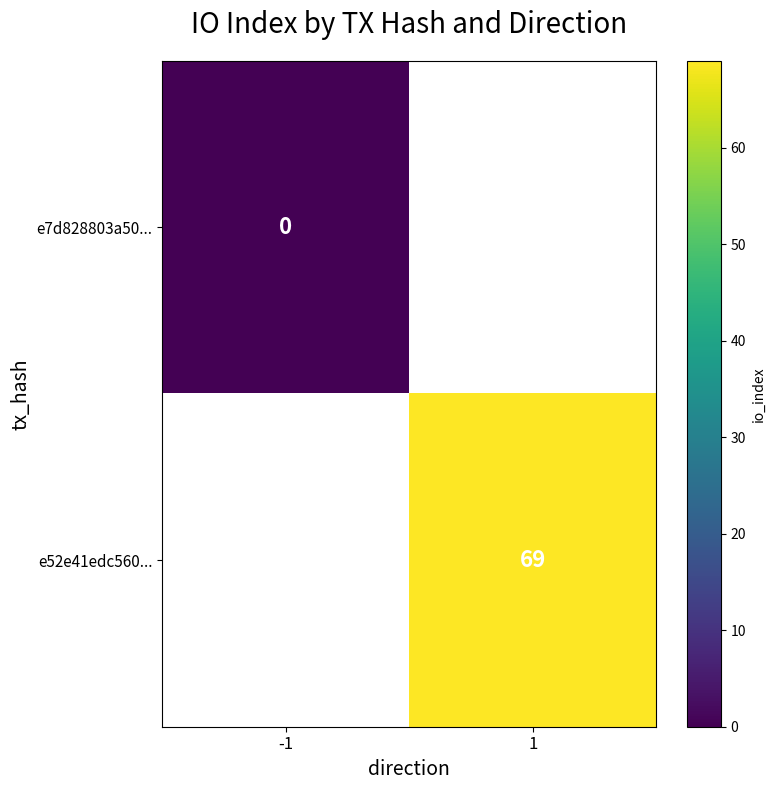

How many distinct data groups are displayed?

2